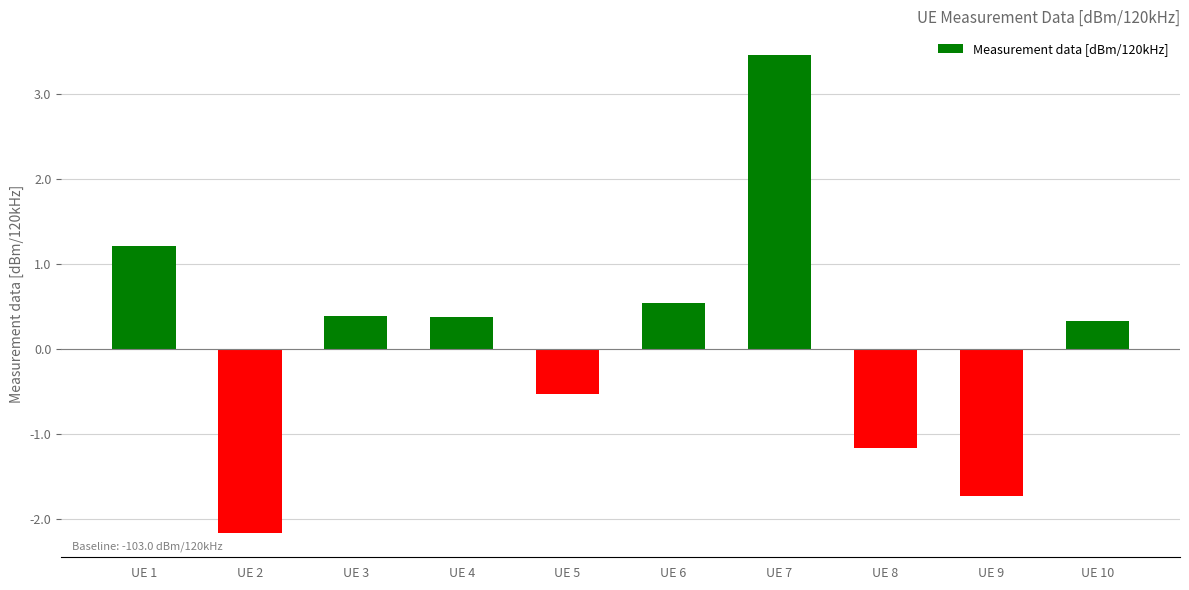

What is the approximate value at UE 2?

-2.2